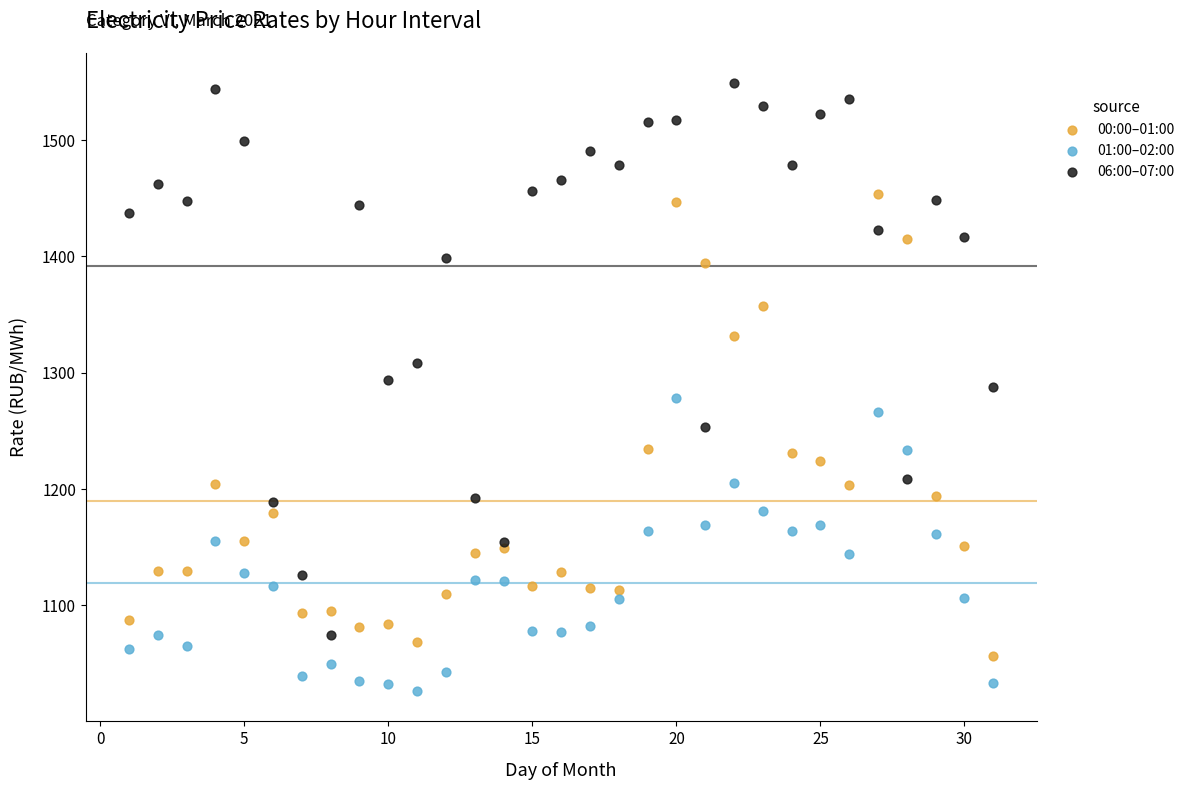

Which series reaches the minimum Y coordinate?

01:00–02:00